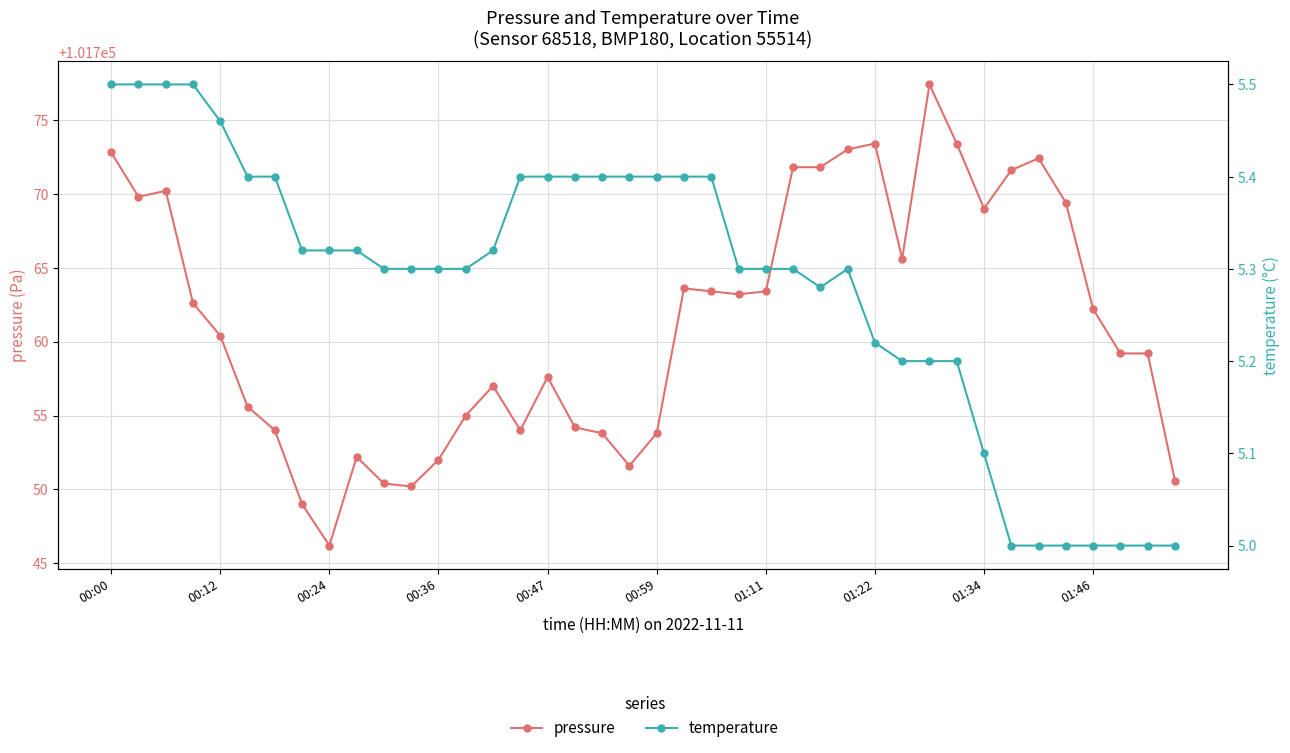

List the series in order of their peak value, lowest first.

temperature, pressure